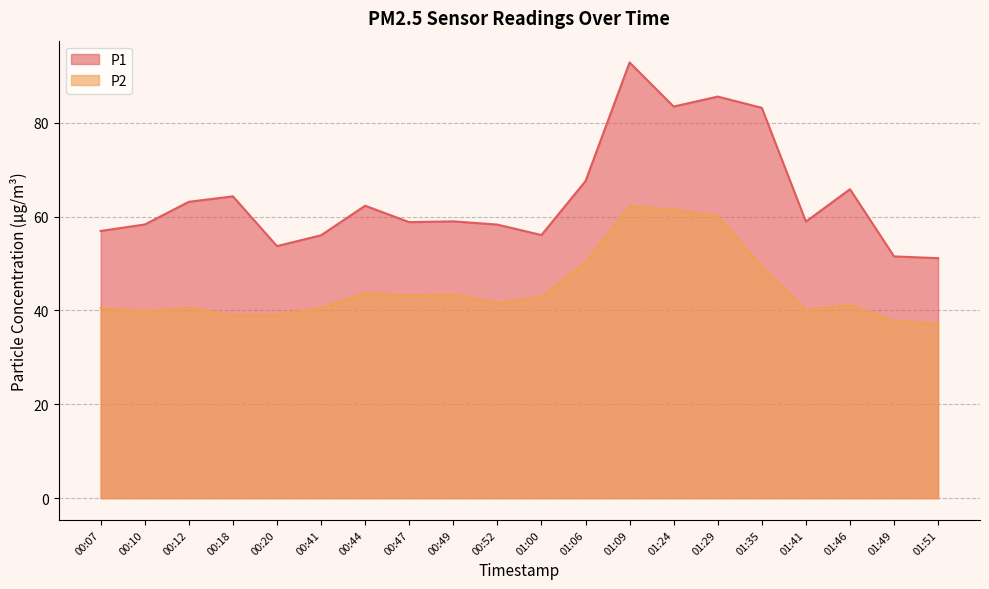

What is the difference between the P1 values at 00:18 and 00:10?

6.0